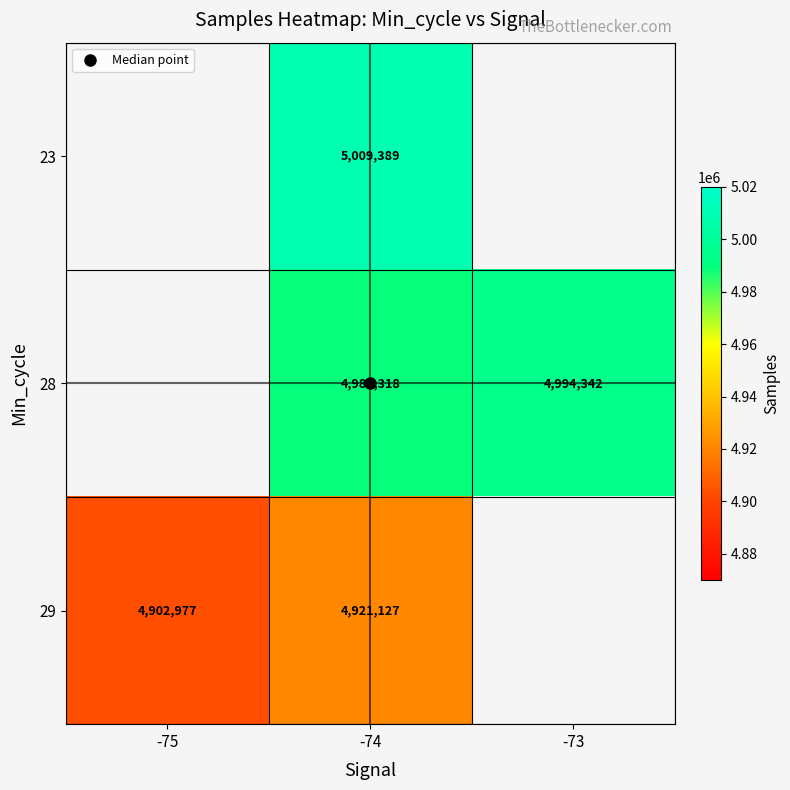

What is the difference between the maximum and second lowest values in the 29 series?

18149.6